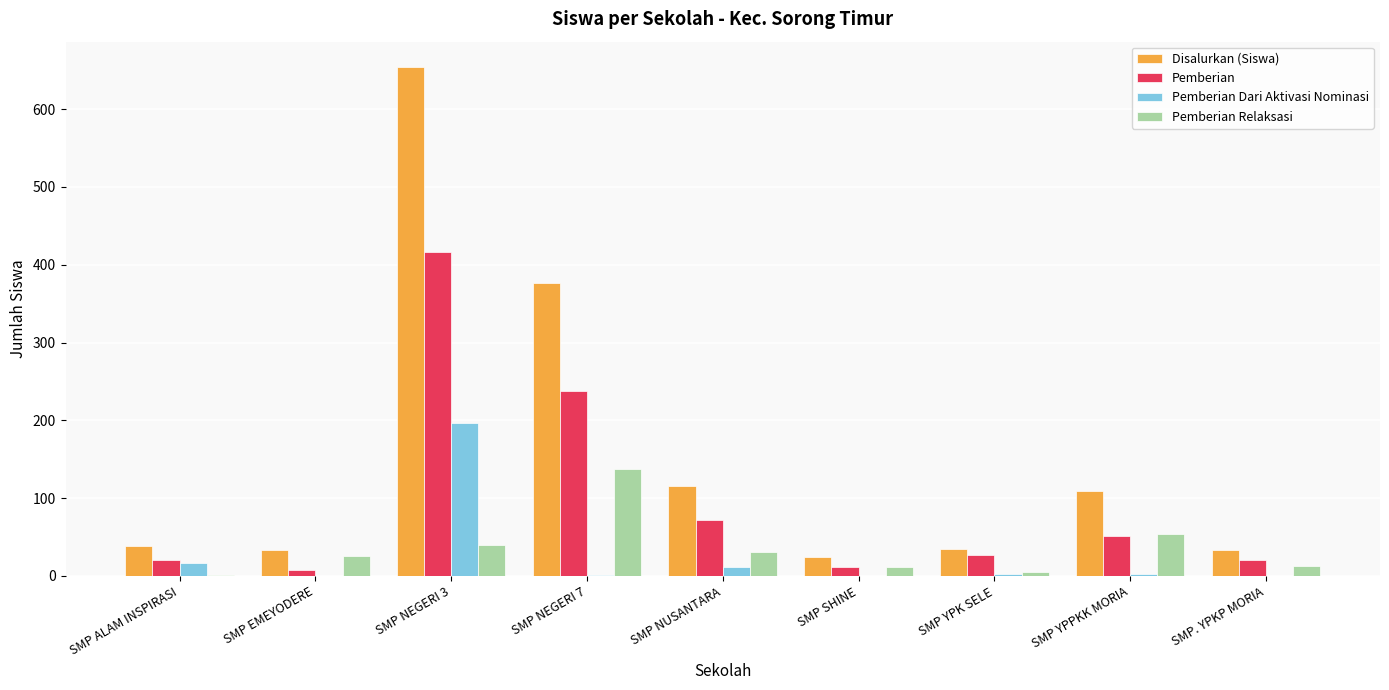

Is it true that Disalurkan (Siswa) equals 1154 at SMP NEGERI 3?

False